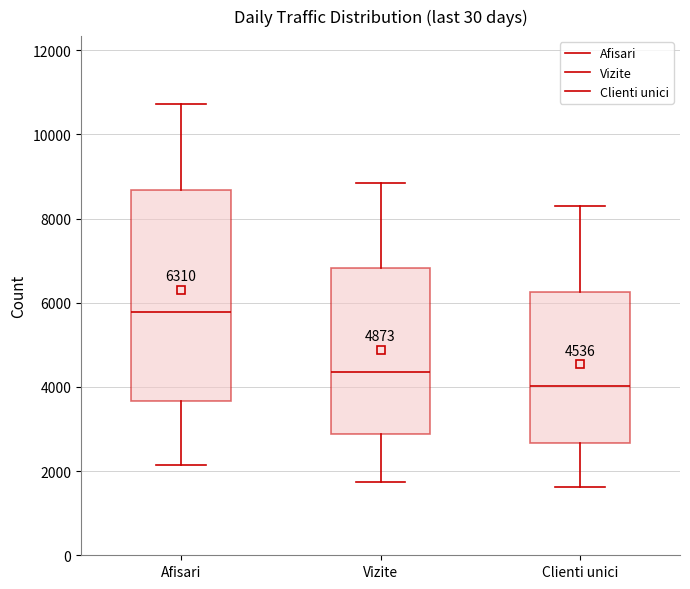

Which box has the lowest median line?

Clienti unici